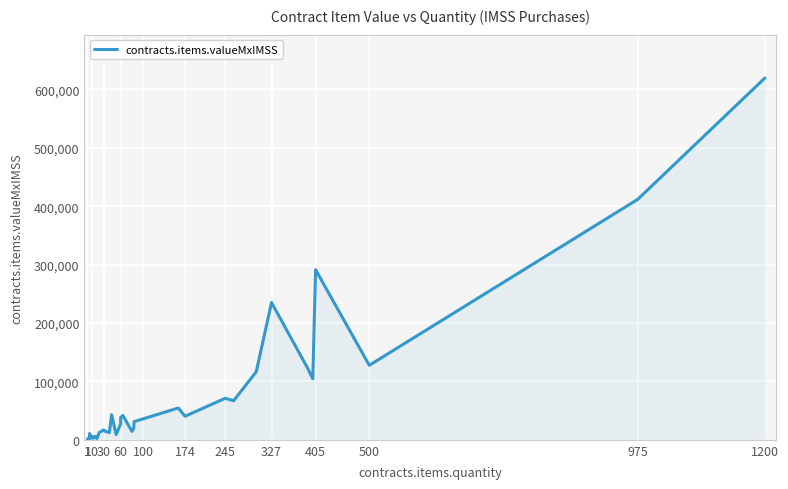

What is the average value?

64809.4